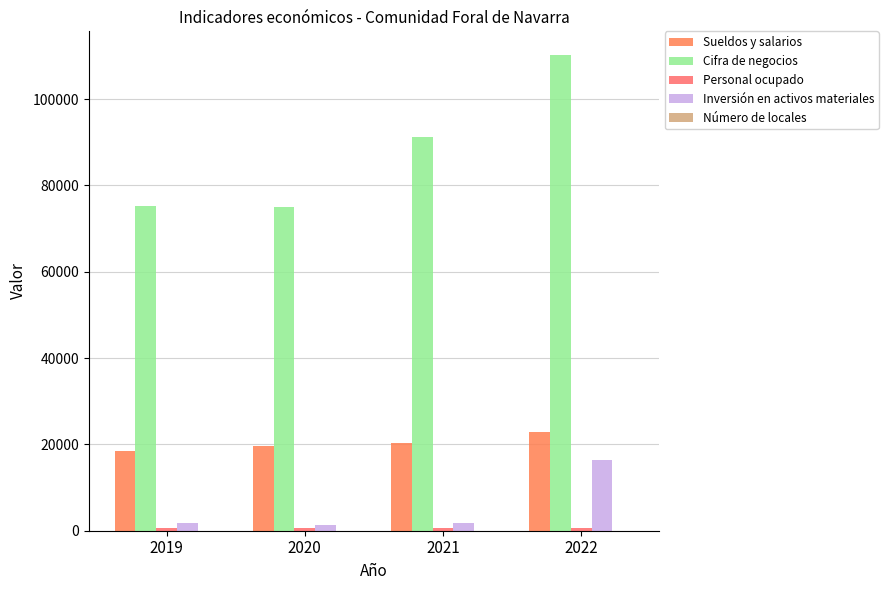

Which series has the largest range (max minus min)?

Cifra de negocios